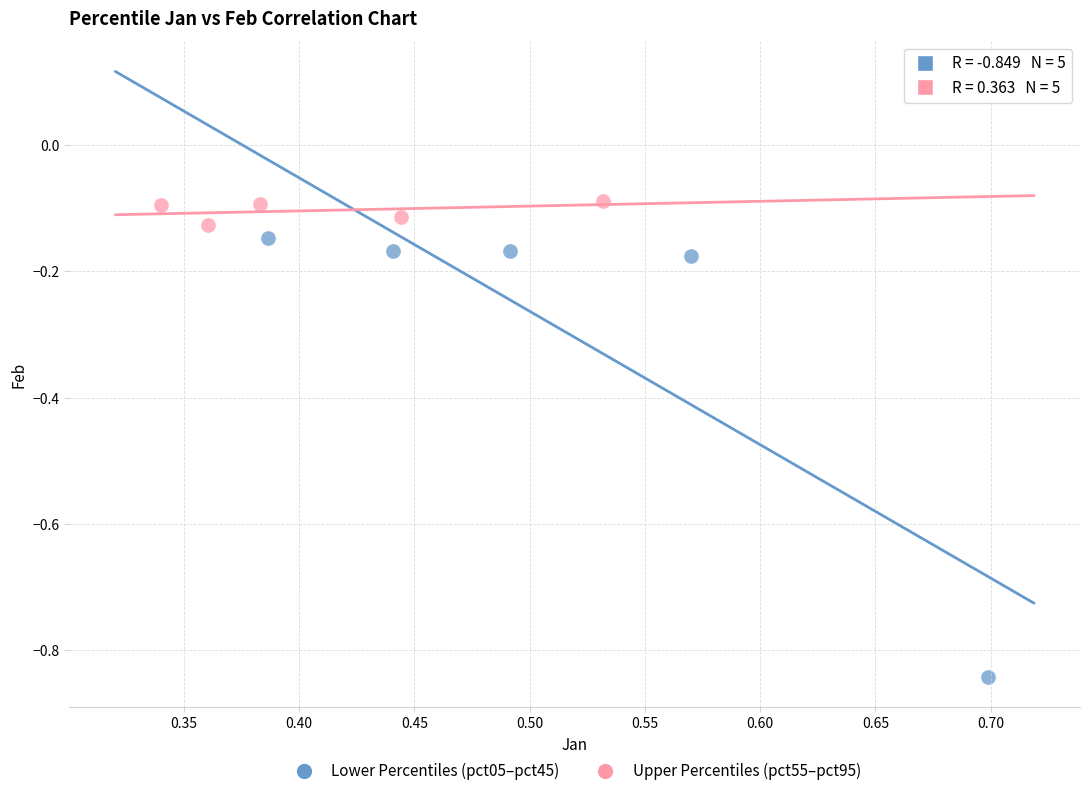

Which series contains the highest Y value?

Upper Percentiles (pct55–pct95)